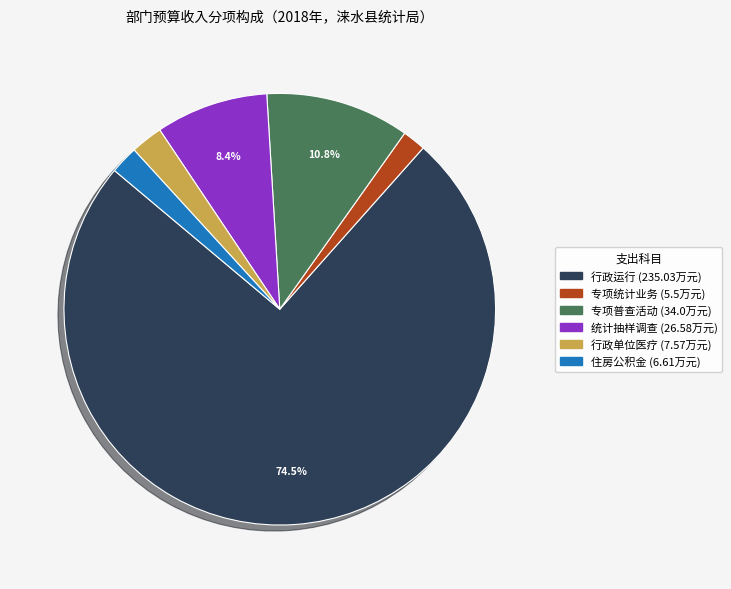

How many slices are in this pie chart?

6